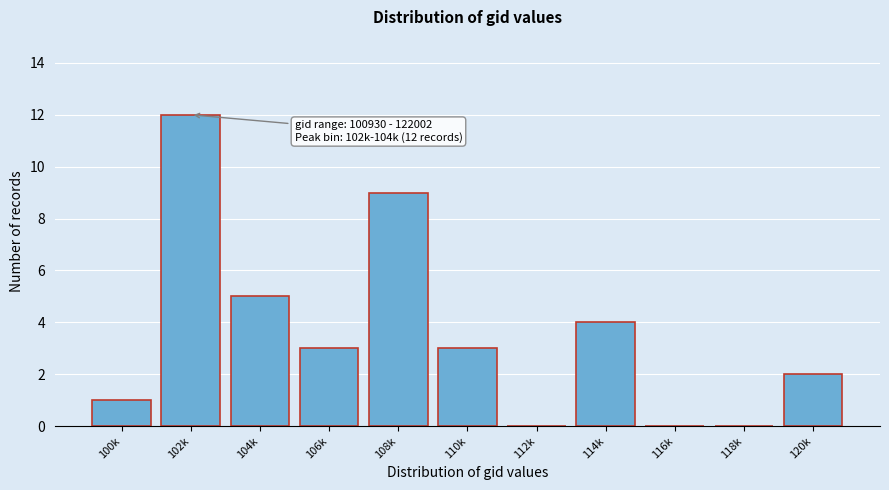

Reading left to right, transcribe all the data shown in this chart.

100k=1	102k=12	104k=5	106k=3	108k=9	110k=3	112k=0	114k=4	116k=0	118k=0	120k=2